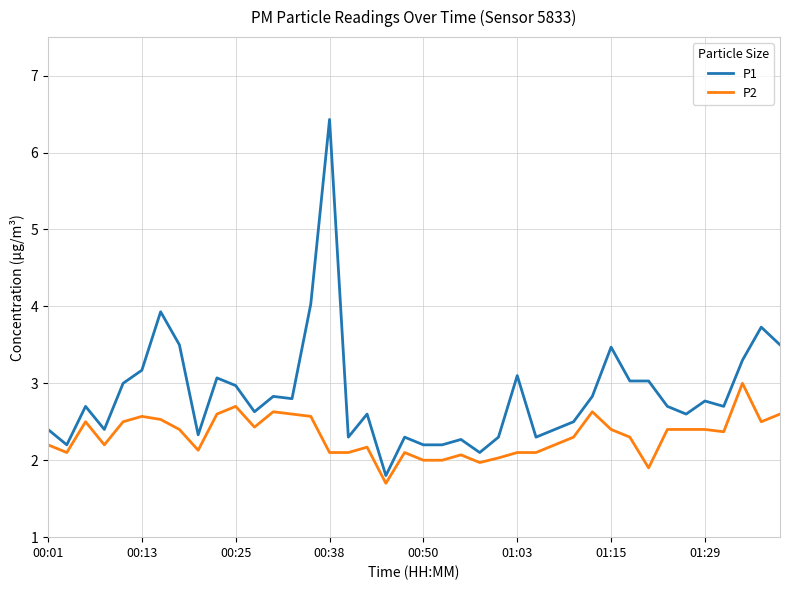

List the series in order of their overall mean, highest first.

P1, P2